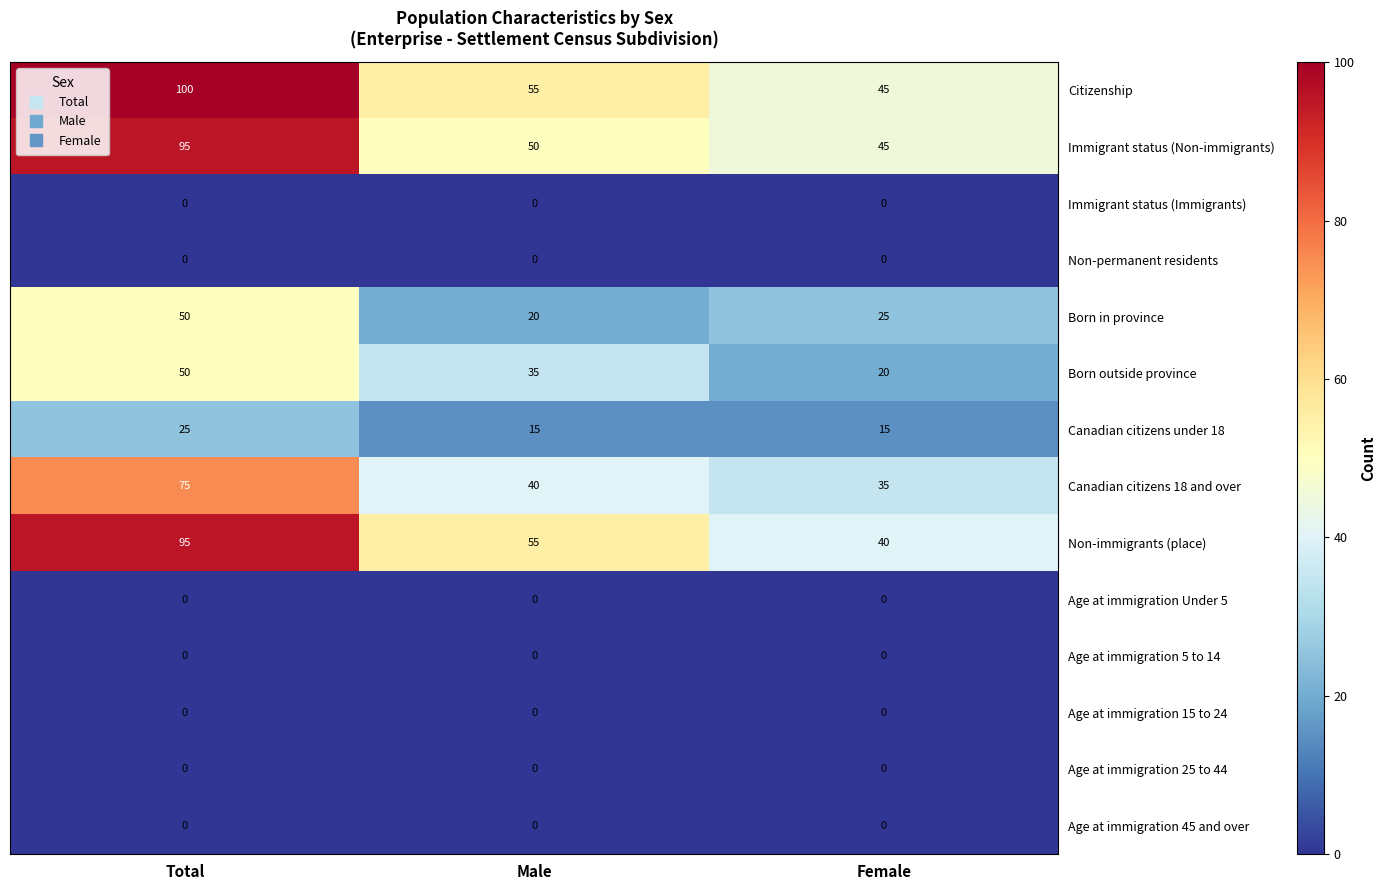

True or false: Immigrant status (Non-immigrants) has a value of 95 at Total.

True